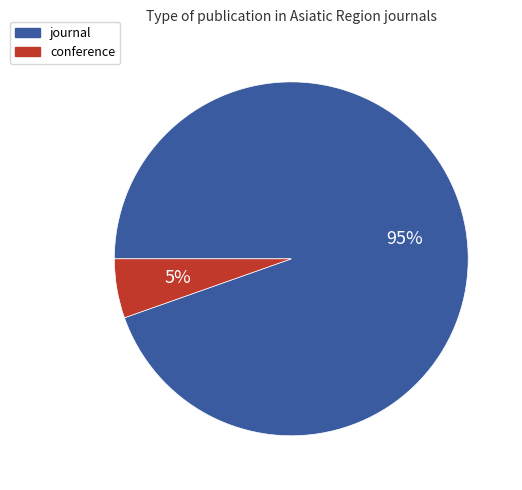

Rank the categories by value from lowest to highest.

conference, journal